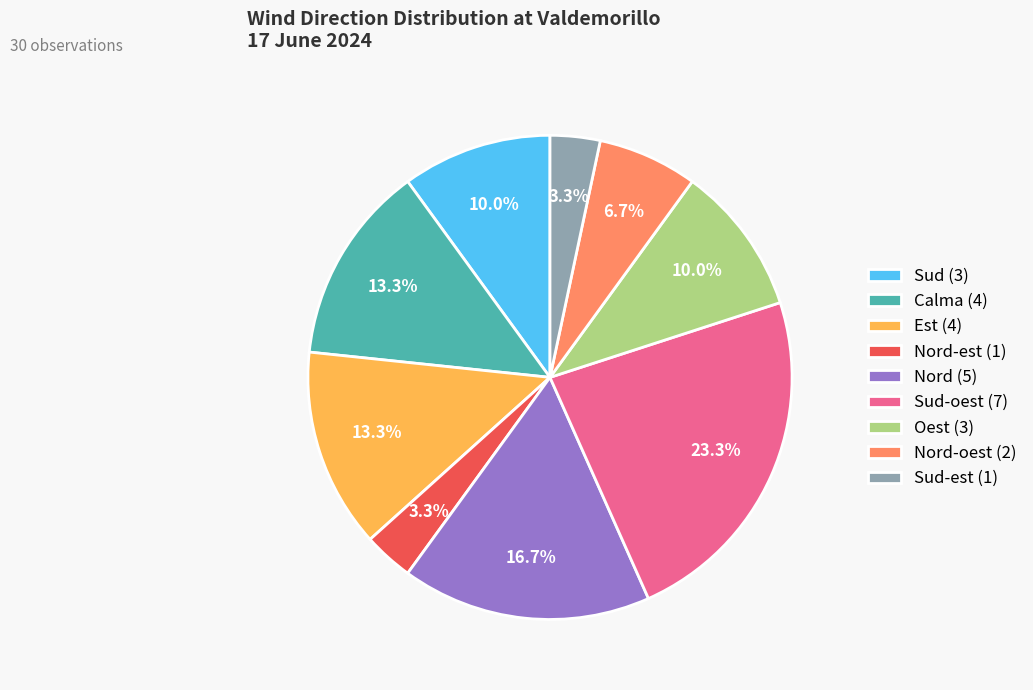

Is Sud-oest (7) the majority of the pie?

No